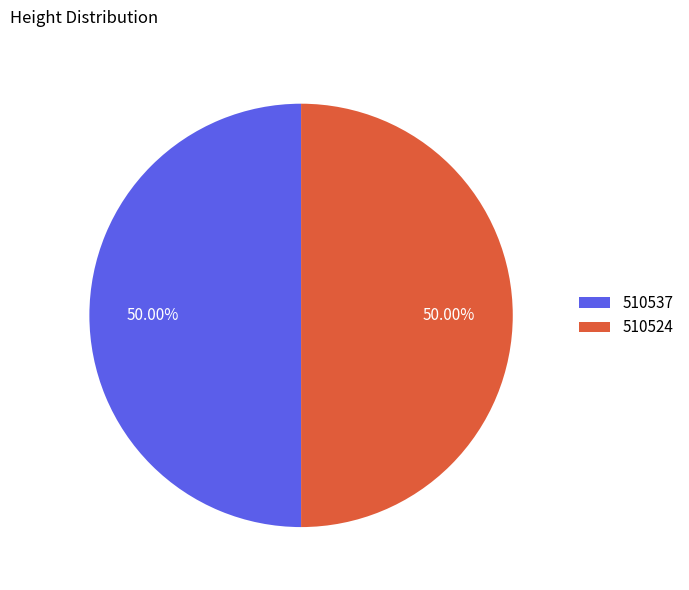

Combined, do 510524 and 510537 account for over 50%?

Yes